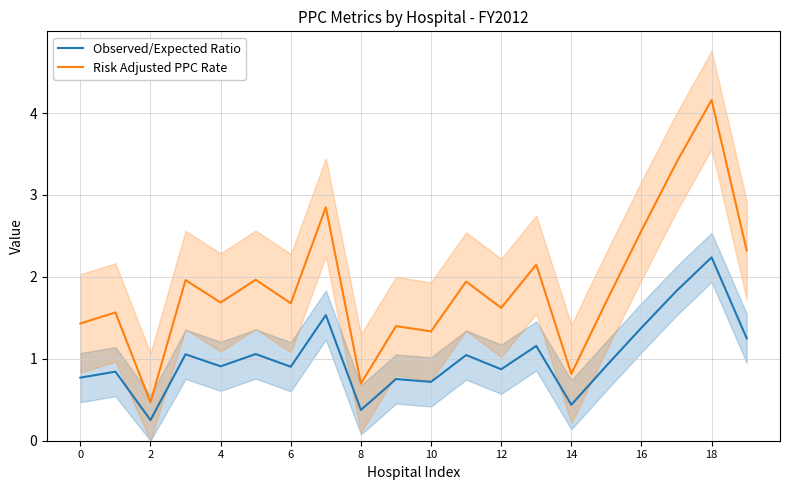

Rank the series by their average value, from lowest to highest.

Observed/Expected Ratio, Risk Adjusted PPC Rate